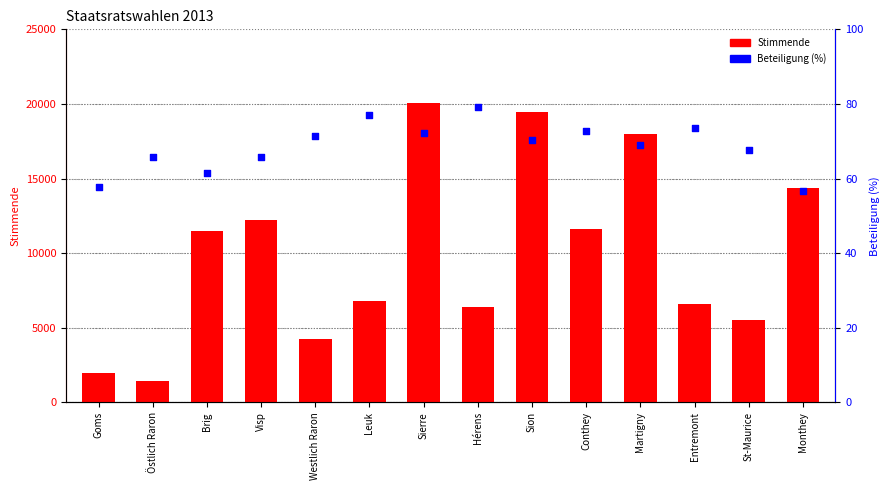

At how many categories does at least one series exceed 19370?

2